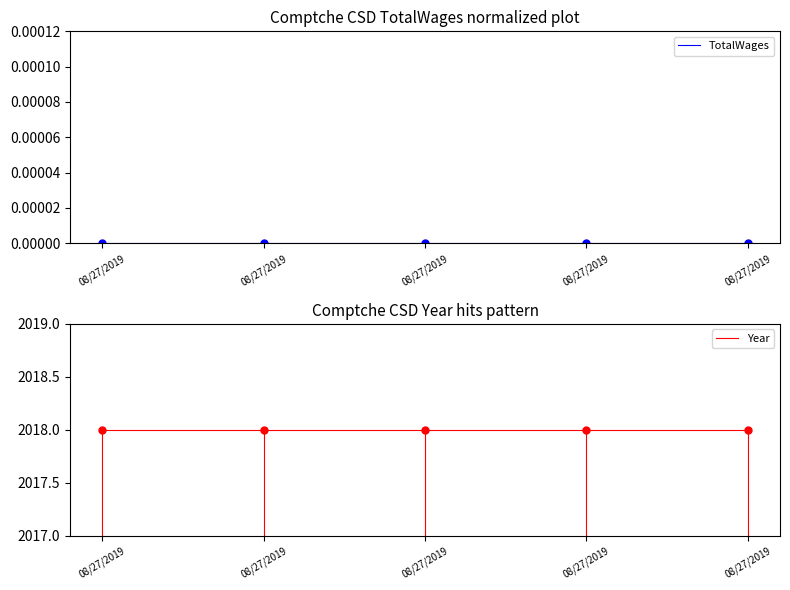

Is the value of TotalWages at 08/27/2019 greater than the value of Year at 08/27/2019?

No